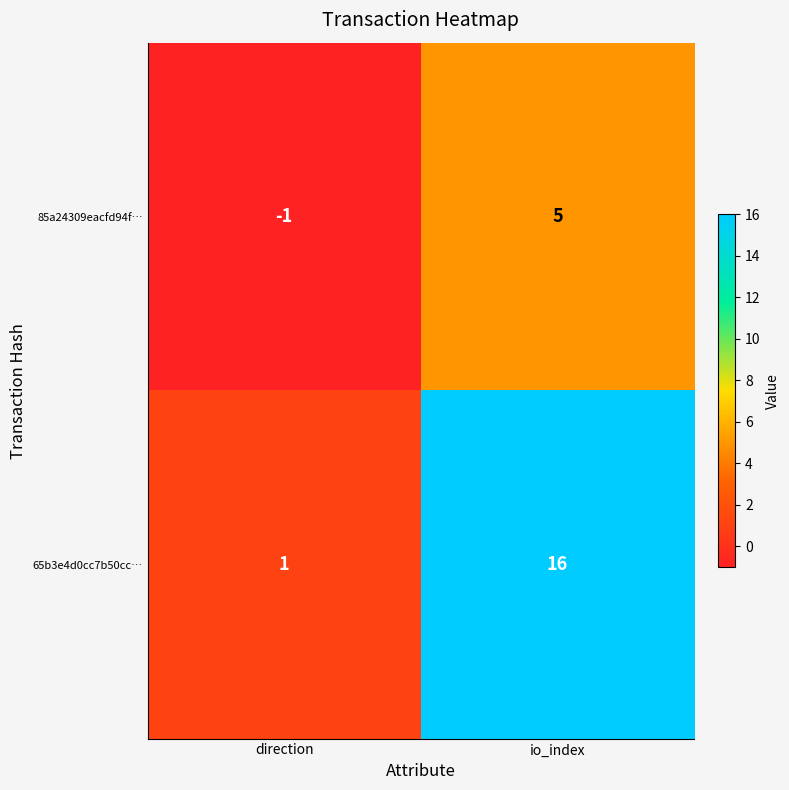

Reading left to right, list all the values displayed in this chart.

85a24309eacfd94f…: -1	5
65b3e4d0cc7b50cc…: 1	16